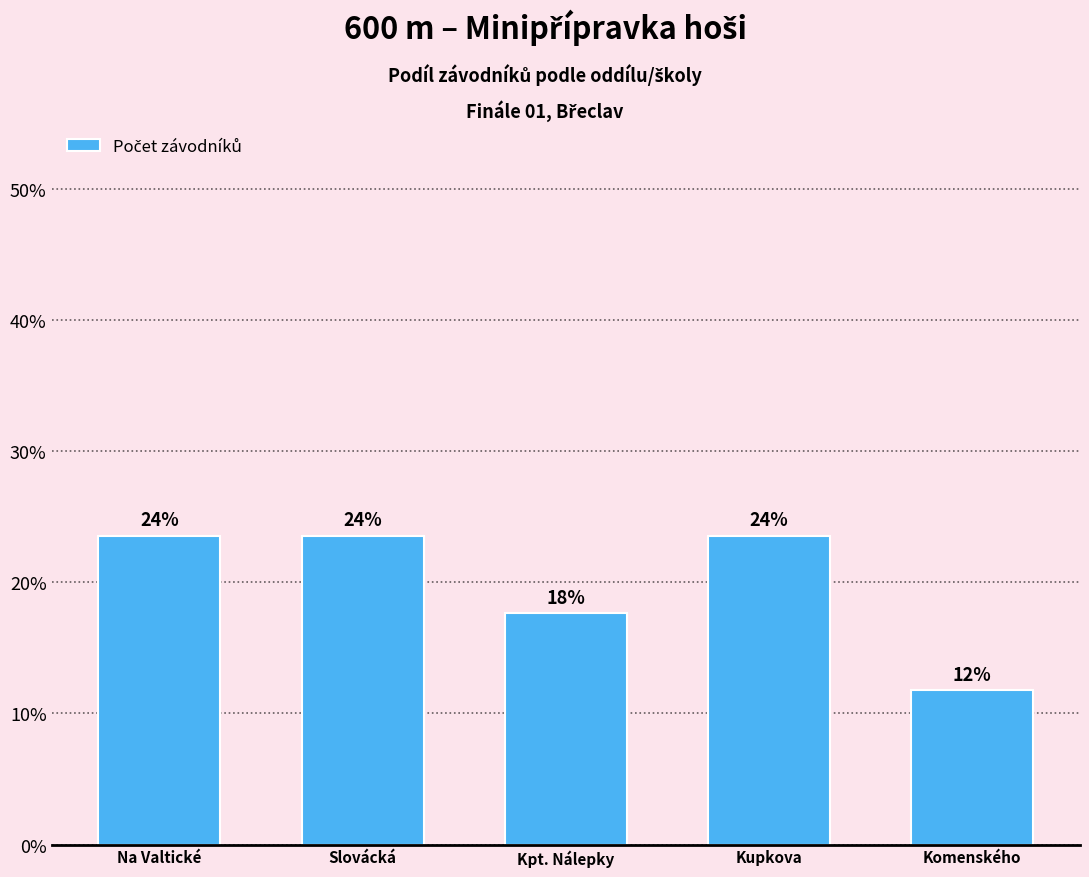

List the labels in order of value, largest first.

Na Valtické, Slovácká, Kupkova, Kpt. Nálepky, Komenského